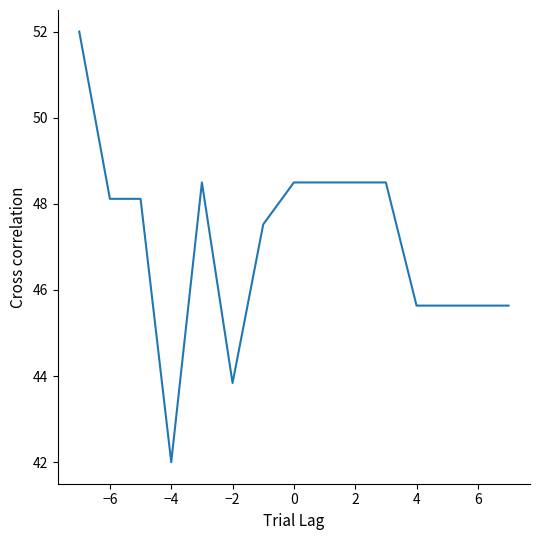

What is the minimum value shown in the chart?

42.0